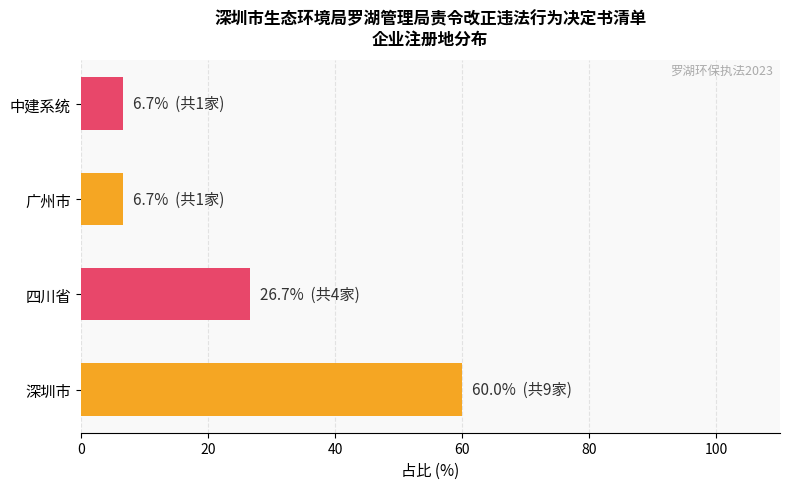

What is the average value?

25.0